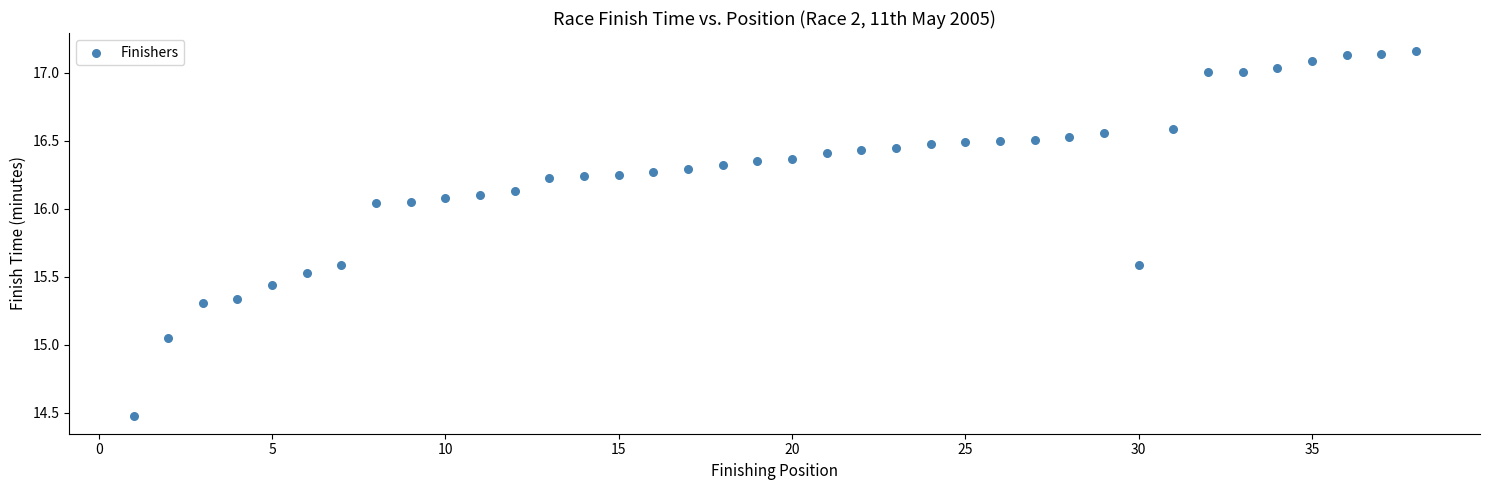

What is the range of X values (max minus min)?

37.0